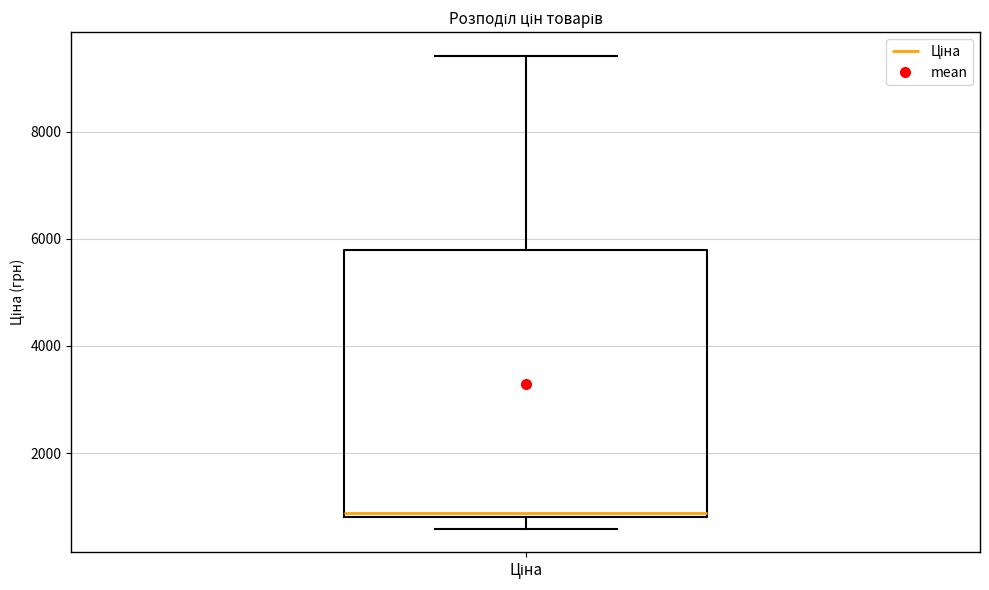

Transcribe this box plot: give where the median line is, the range the box spans, and where the two whiskers end, as read against the y-axis. The values are not printed on the chart, so give them approximately, as read against the axis.

median 800 (just above the box's lower edge), box 800 to 5800, whiskers 600 to 9400